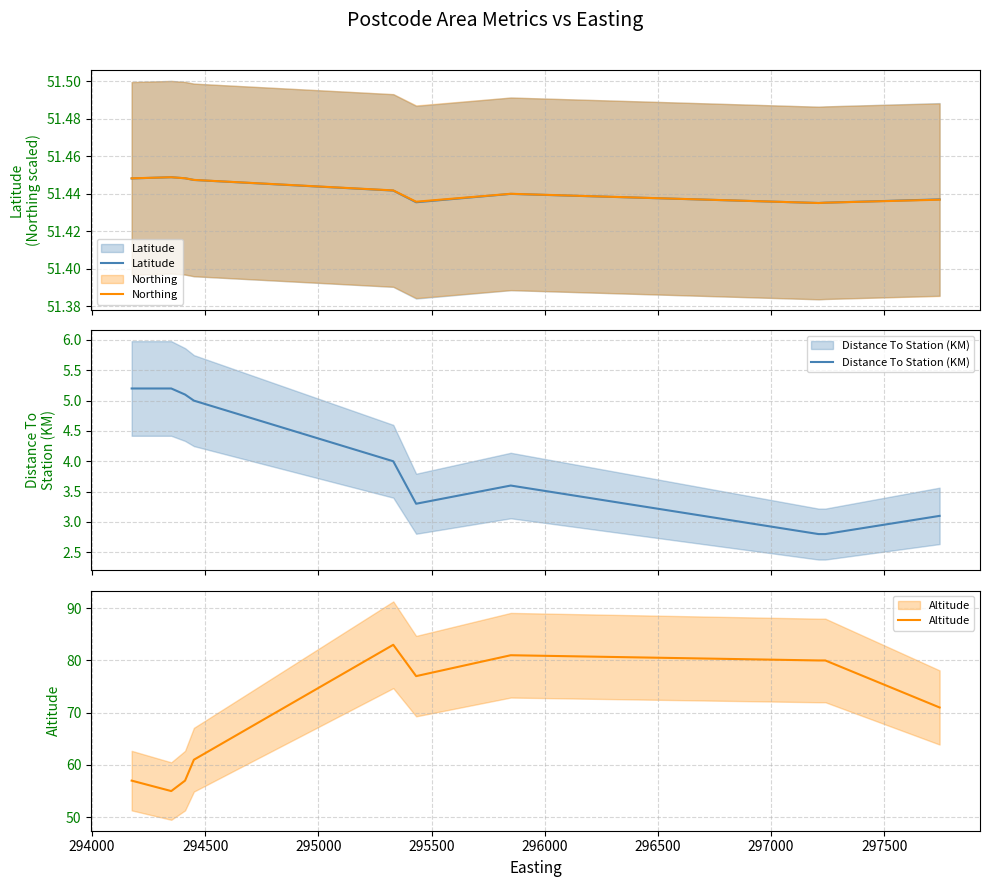

What is the difference between the maximum and minimum values in the Distance To Station (KM) series?

2.4